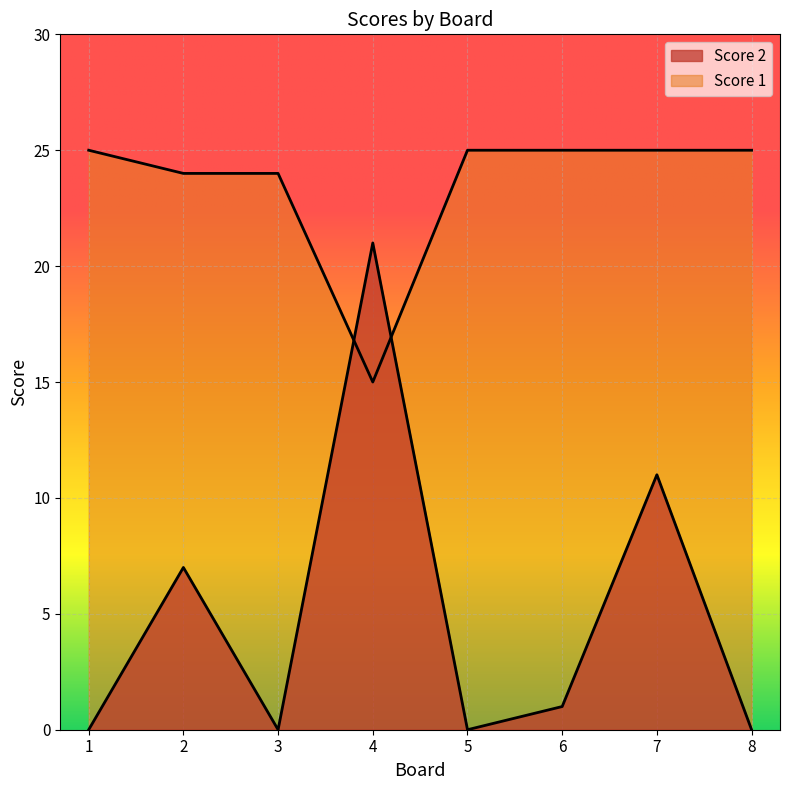

Reading right to left, list all the values displayed in this chart.

Score 2: 0	11	1	0	21	0	7	0
Score 1: 25	25	25	25	15	24	24	25